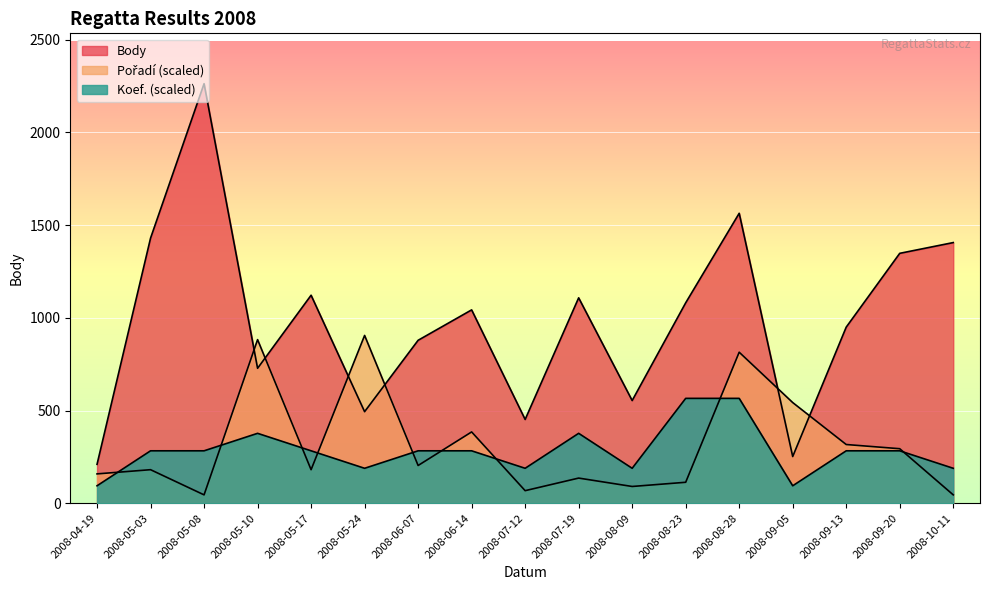

What is the value of the Body point at the 2nd from the left?

1430.0